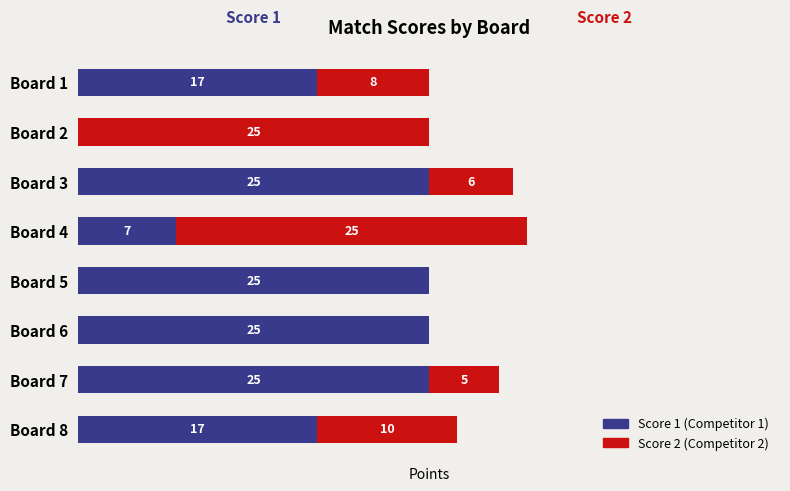

At which category is the sum across all series the highest?

Board 4